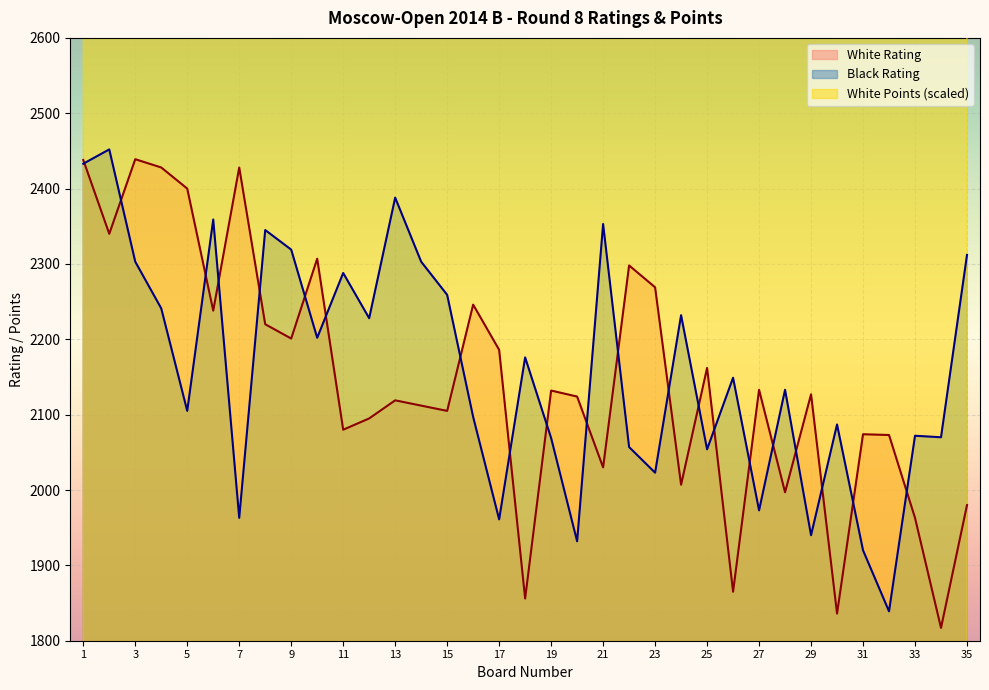

In White Rating, how many points are higher than both neighbors (excluding endpoints)?

11